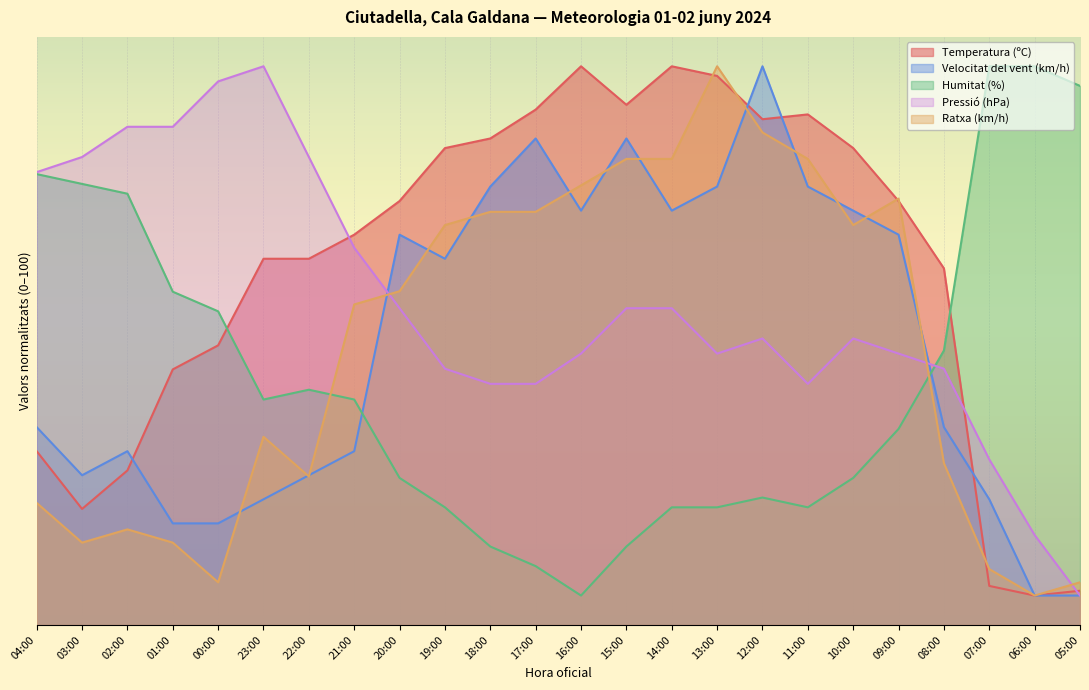

What value does the Pressió (hPa) series have at 23:00?

95.0